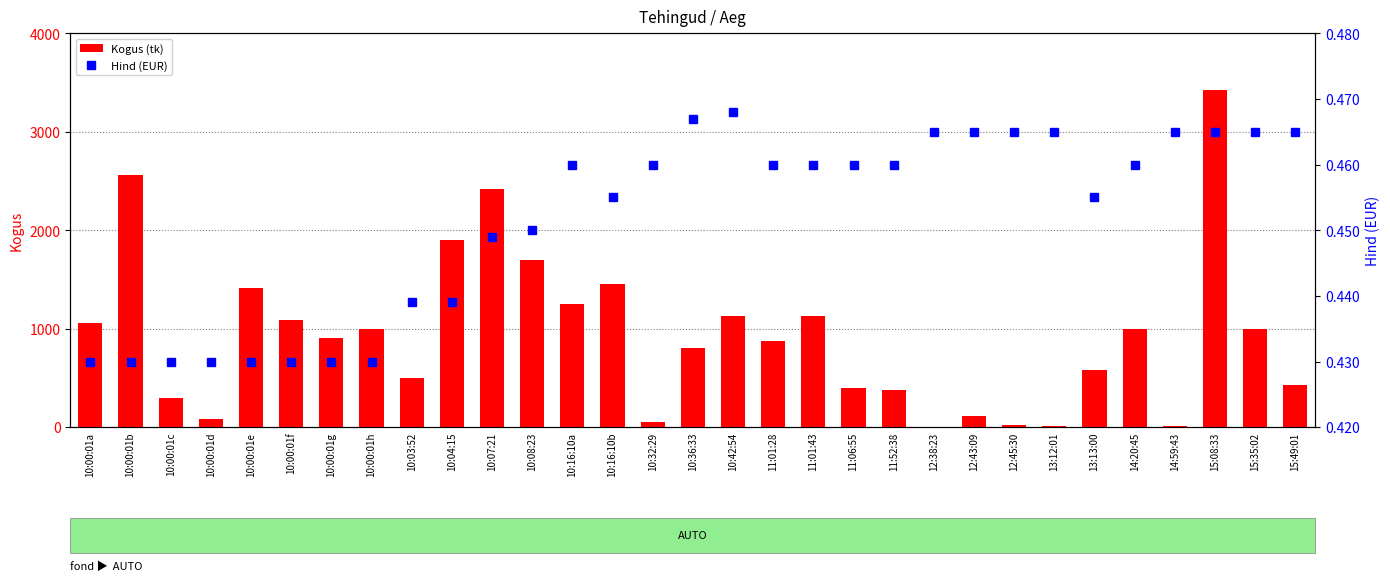

Reading left to right, transcribe all the data shown in this chart.

Kogus: 1061.0	2560.0	295.0	84.0	1416.0	1089.0	911.0	1000.0	500.0	1903.0	2416.0	1700.0	1250.0	1450.0	50.0	800.0	1131.0	874.0	1126.0	395.0	379.0	1.0	110.0	20.0	10.0	580.0	1000.0	10.0	3420.0	1000.0	429.0
Hind (EUR): 0.4	0.4	0.4	0.4	0.4	0.4	0.4	0.4	0.4	0.4	0.4	0.5	0.5	0.5	0.5	0.5	0.5	0.5	0.5	0.5	0.5	0.5	0.5	0.5	0.5	0.5	0.5	0.5	0.5	0.5	0.5